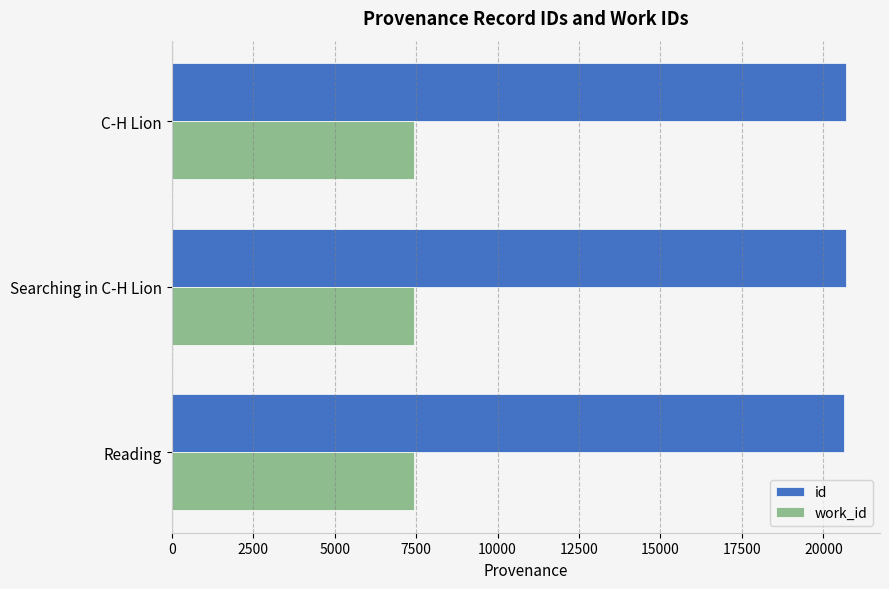

What is the difference between the highest and lowest values at Reading?

13191.0